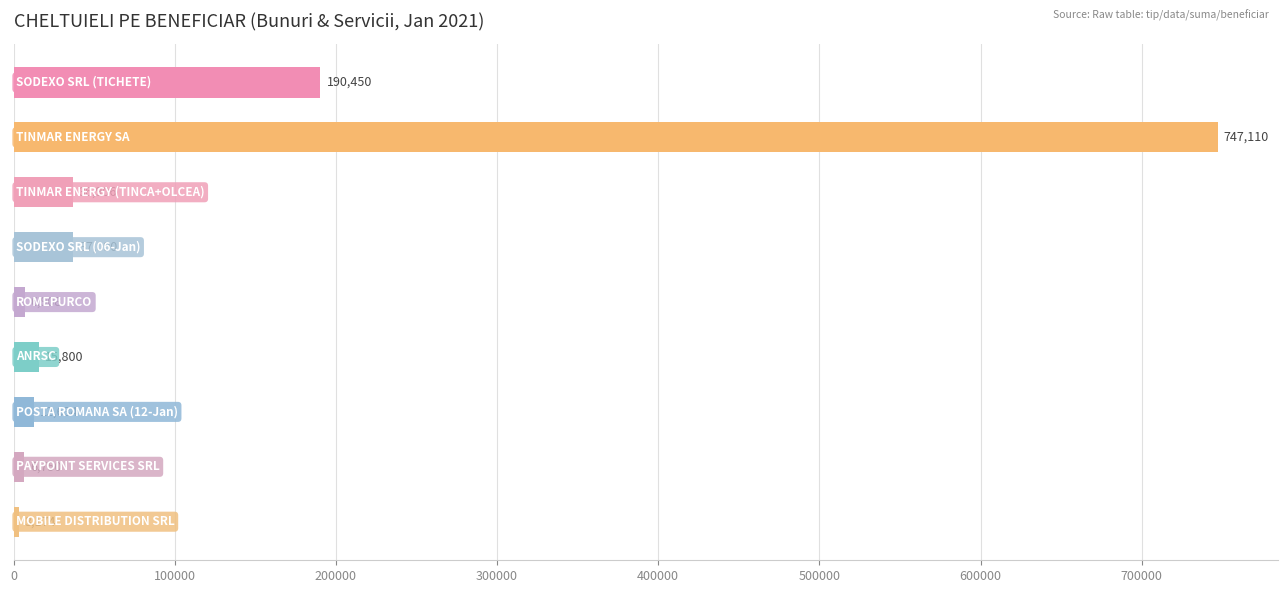

What is the difference between the maximum and minimum values?

743936.0